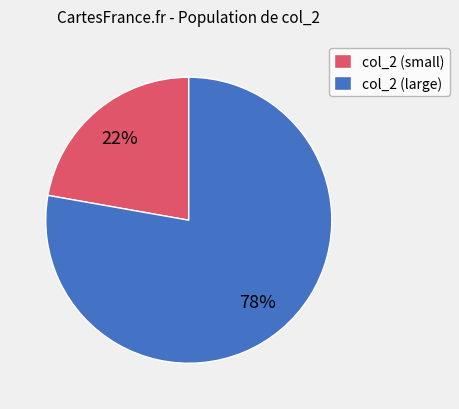

Is there a majority slice in this chart?

Yes